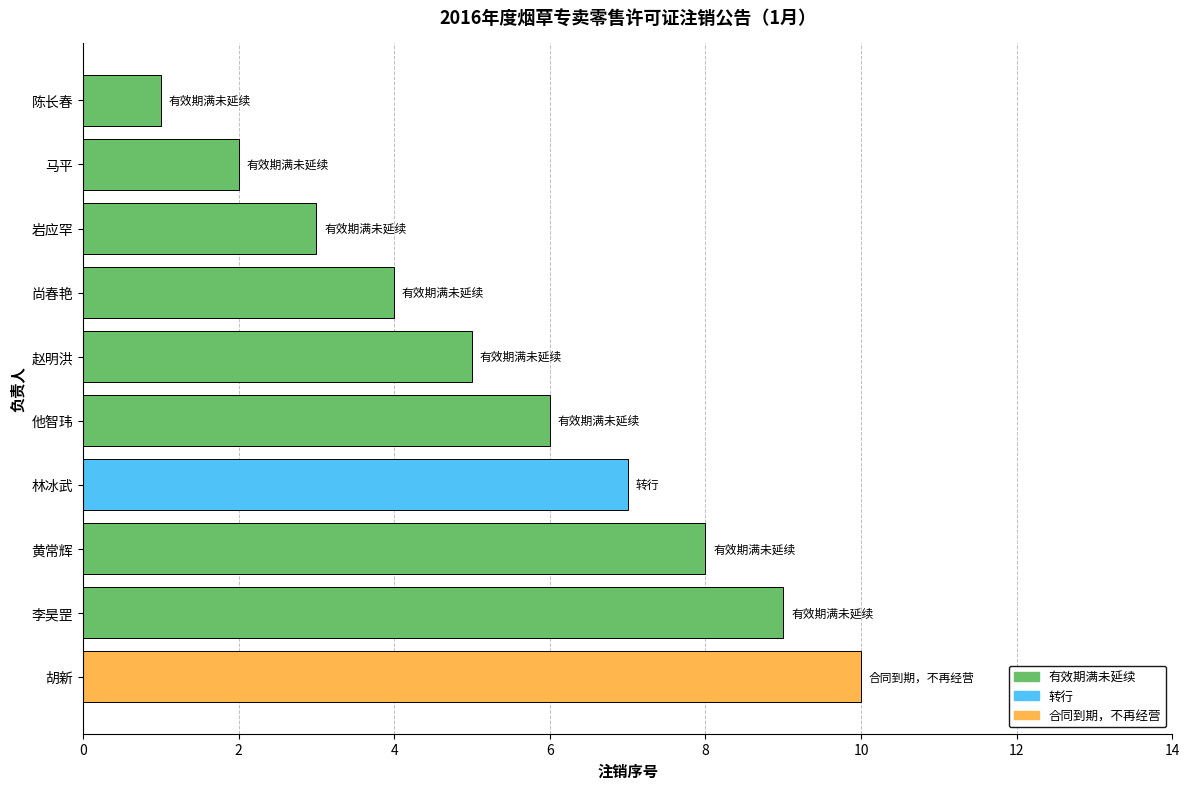

What is the average value?

6